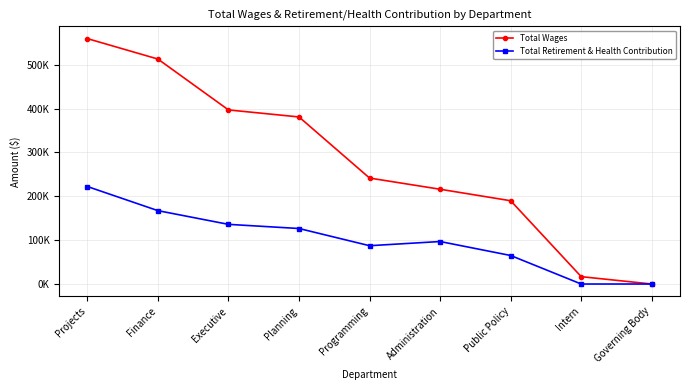

True or false: Total Wages and Total Retirement & Health Contribution intersect in this chart.

False